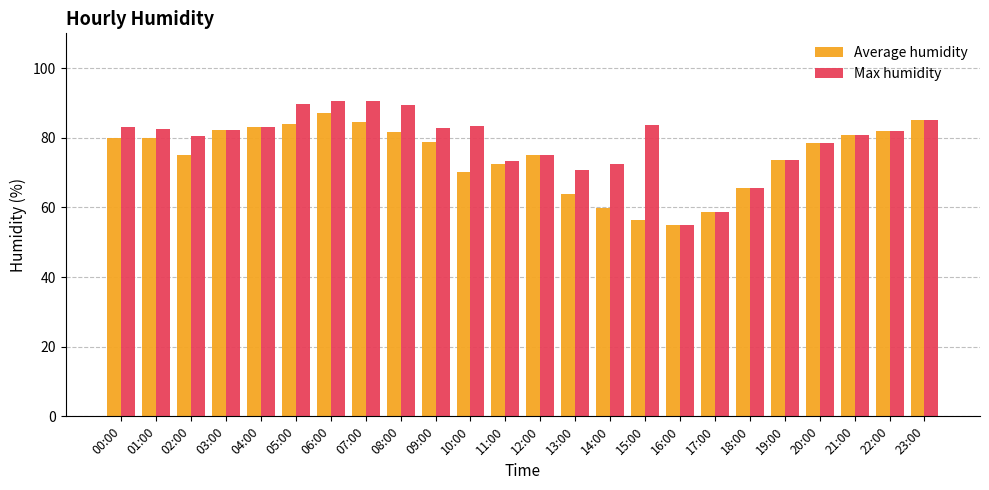

What is the difference between the maximum and minimum values in the Average humidity series?

32.1